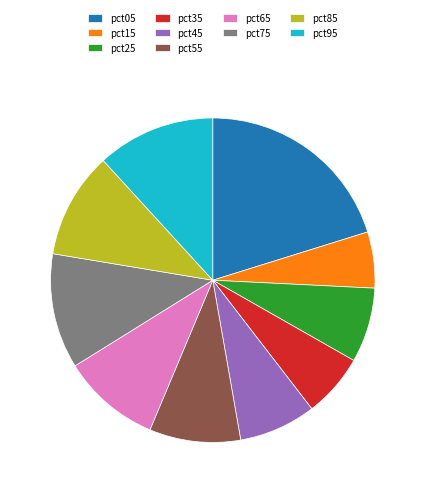

Is it true that pct15 is 1% of the pie?

False